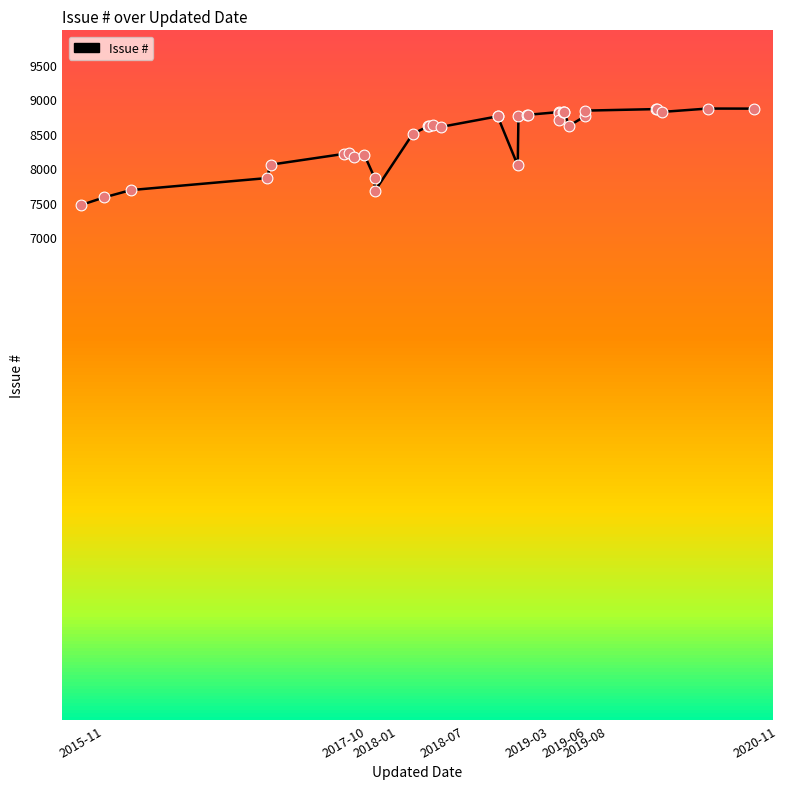

What is the ratio of the value at 2018-07 to the value at 2015-11?

1.1